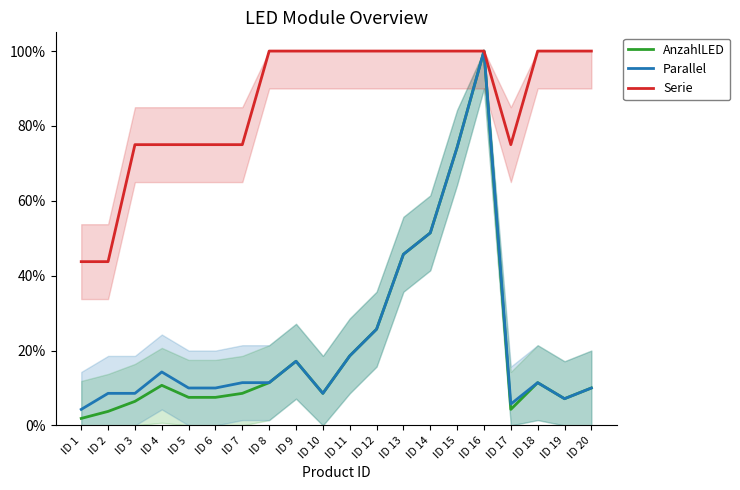

Is it true that Serie equals 0.4 at ID 2?

True